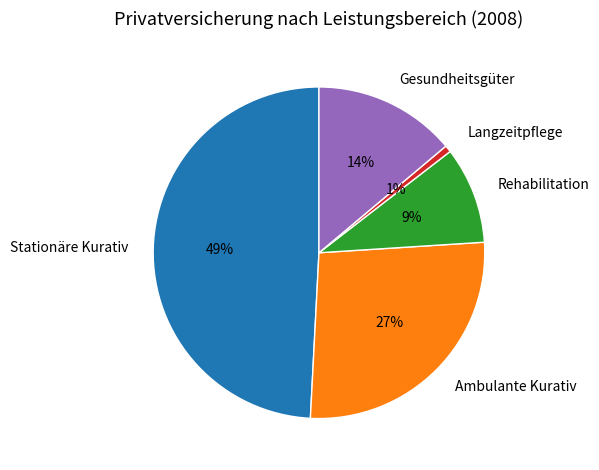

What is the largest slice in the pie chart?

Stationäre Kurativ